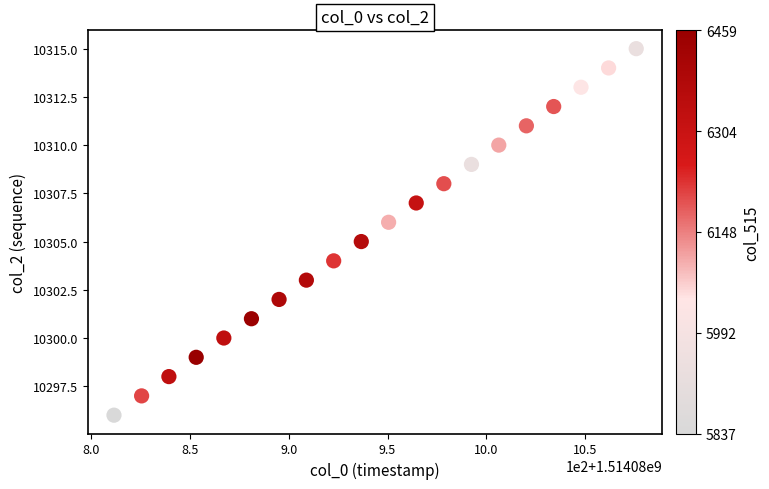

What is the range of Y values (max minus min)?

19